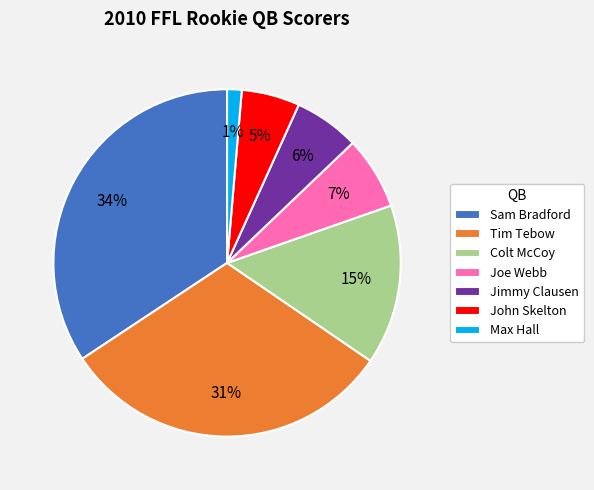

The John Skelton slice represents 5% of the pie. True or false?

True